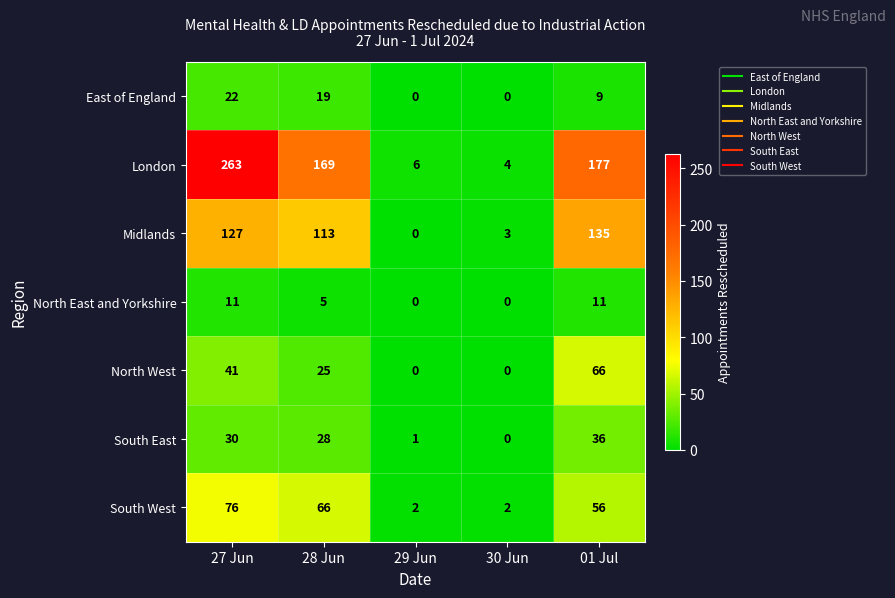

The East of England series shows 22 at 27 Jun. True or false?

True